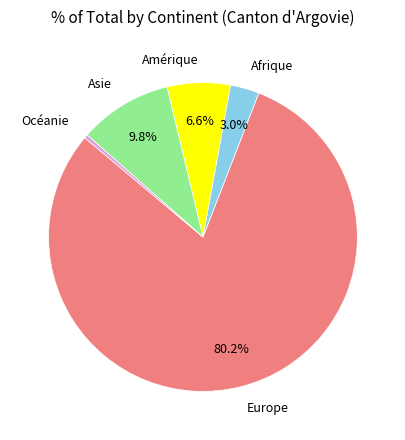

To the nearest percent, what is the difference between the largest and smallest slice percentages?

80%